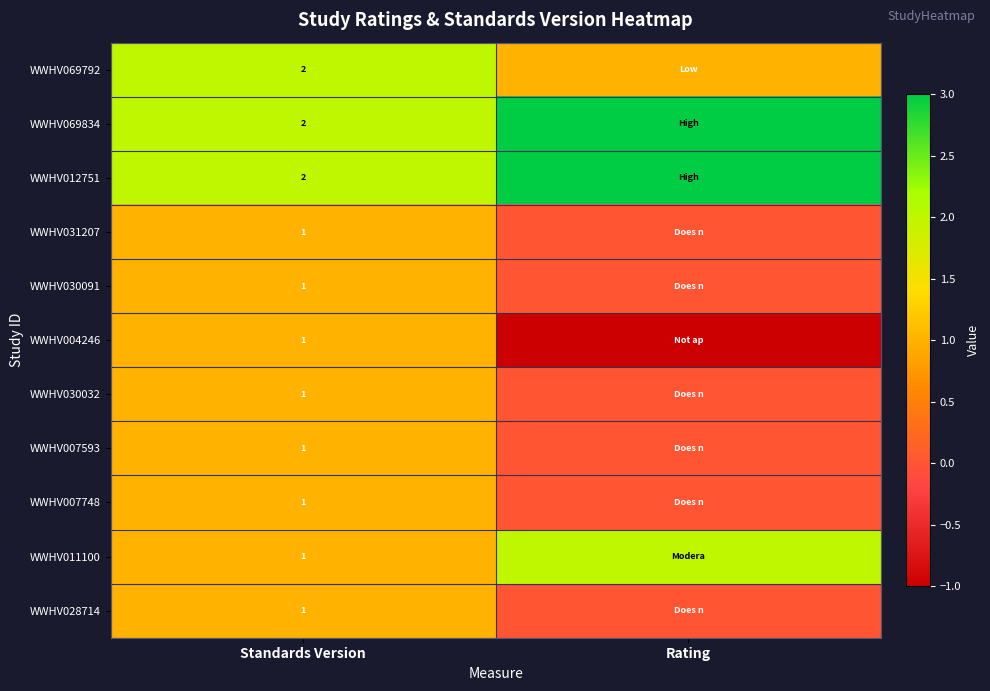

Is it true that WWHV004246 equals 2 at Standards Version?

False